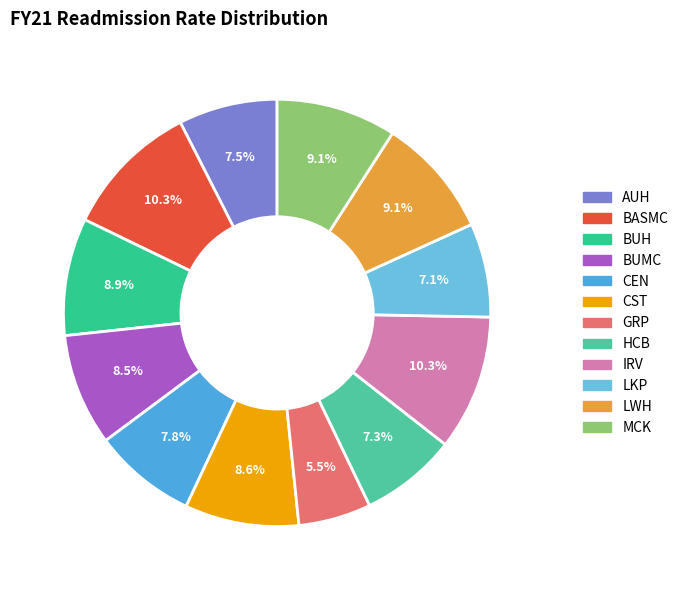

What is the total percentage of BASMC and HCB?

17.6%